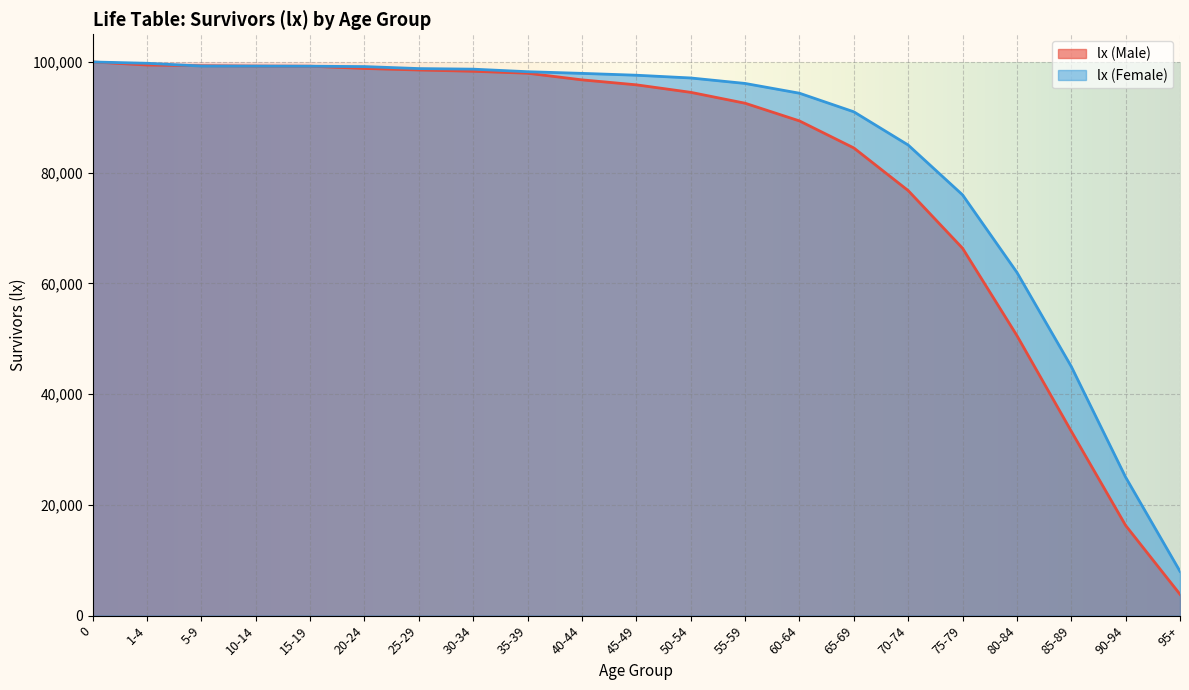

What is the minimum value shown in the chart?

3852